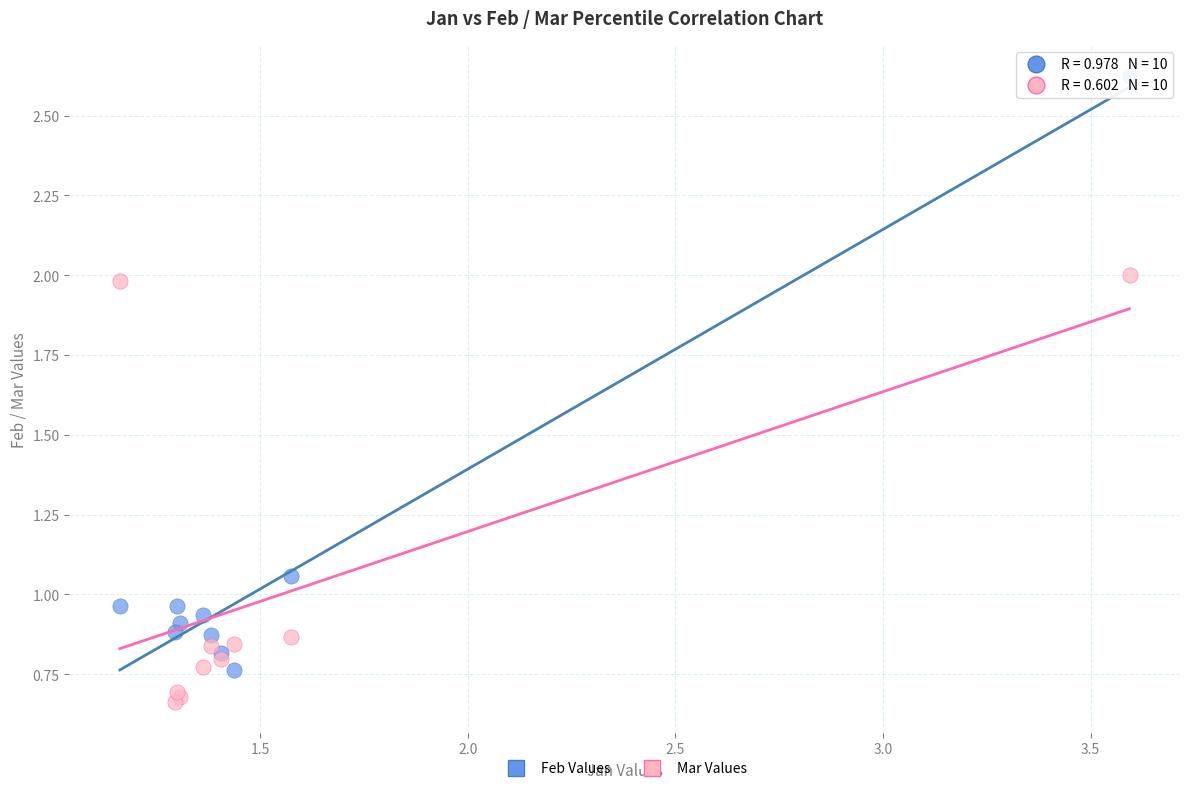

Which series reaches the minimum Y coordinate?

Mar Values